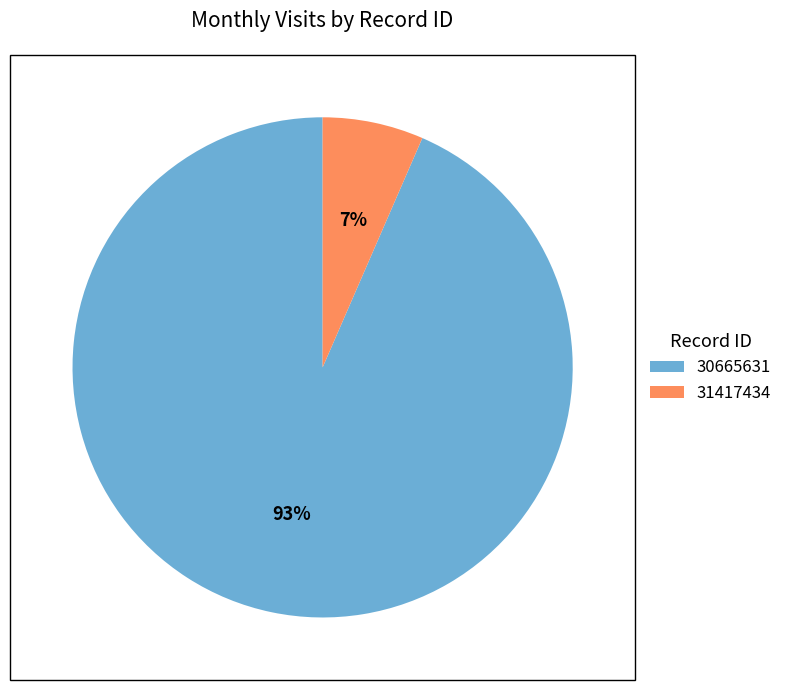

Between 30665631 and 31417434, which is larger?

30665631